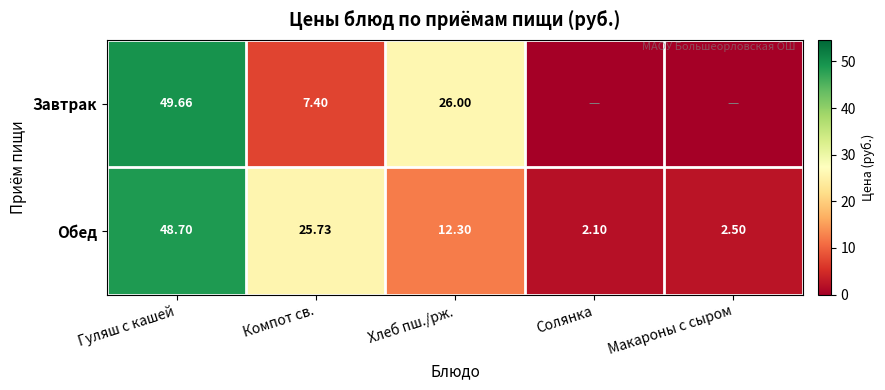

What is the spread (max minus min) of values at Компот св.?

18.3